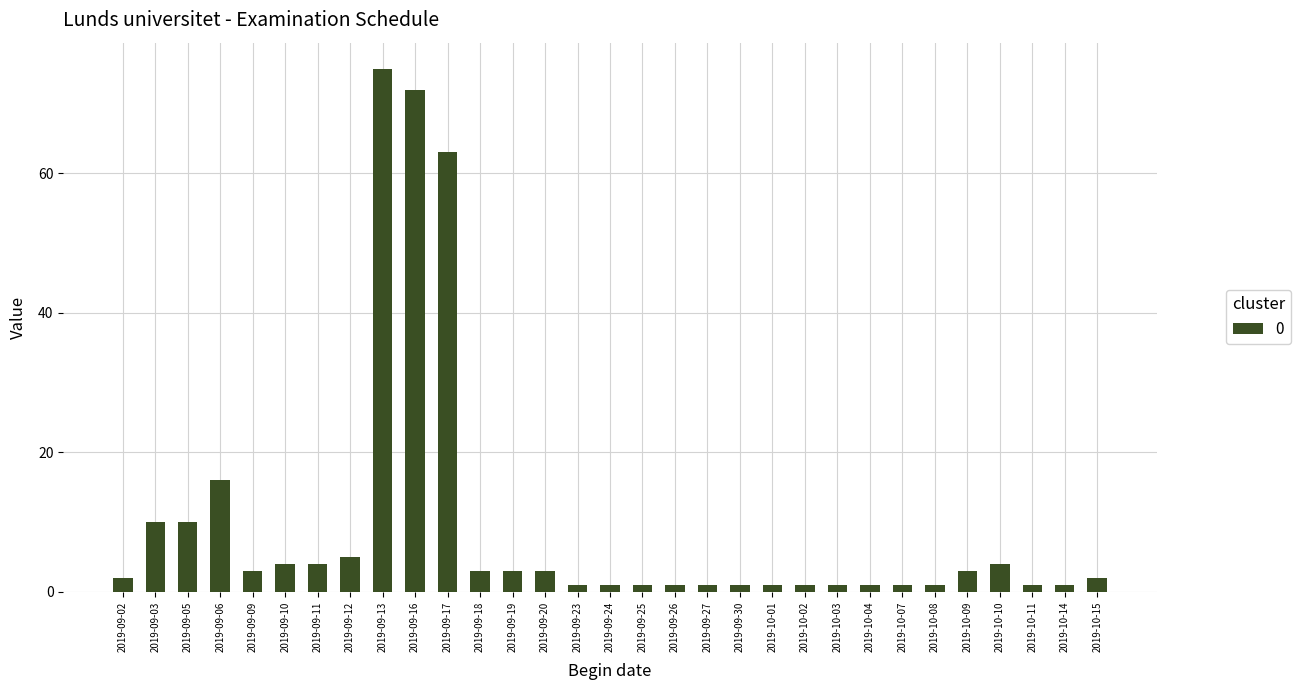

What is the label of the 22nd bar from the left?

2019-10-02